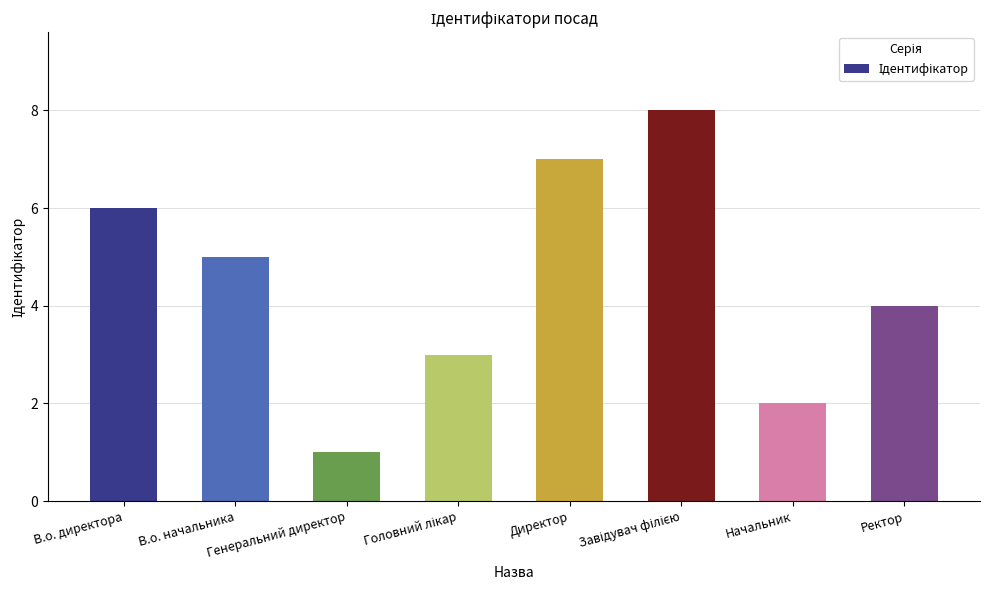

Reading right to left, transcribe all the data shown in this chart.

4	2	8	7	3	1	5	6